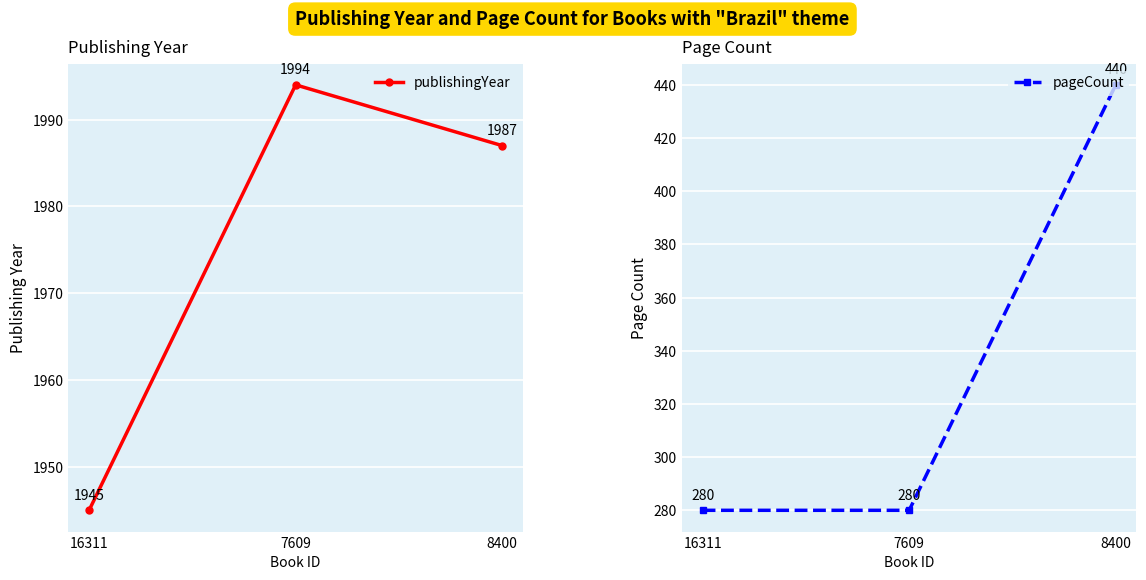

What are all the series names shown in the legend?

publishingYear, pageCount